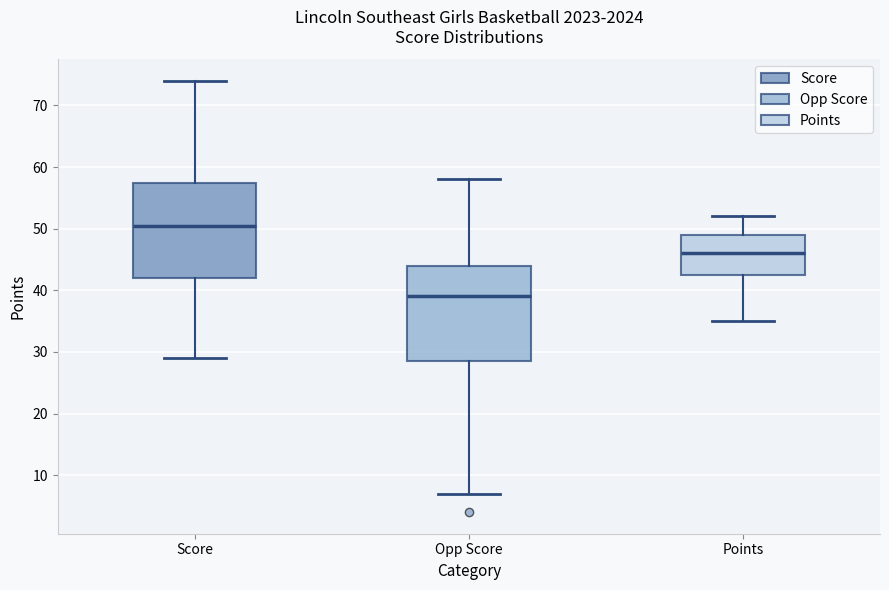

Where does the median line of the box for Score sit on the y-axis? The values are not printed on the chart, so give them approximately, as read against the axis.

51